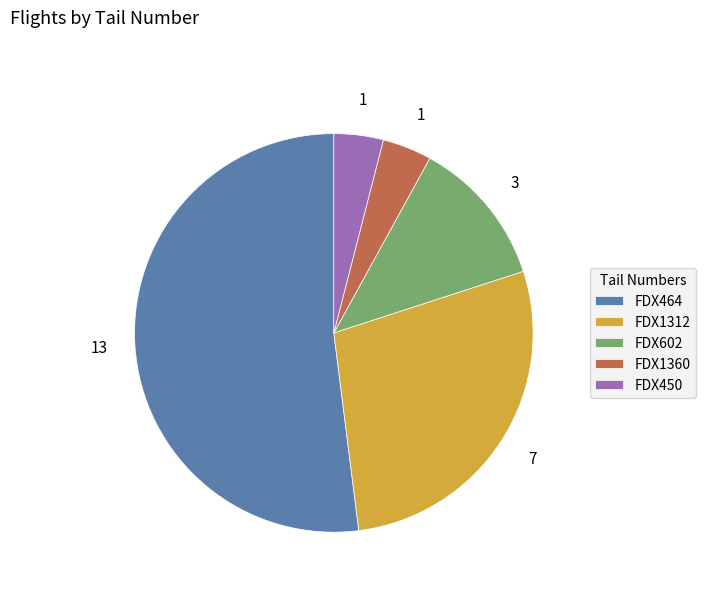

True or false: FDX464 accounts for 59% of the total.

False